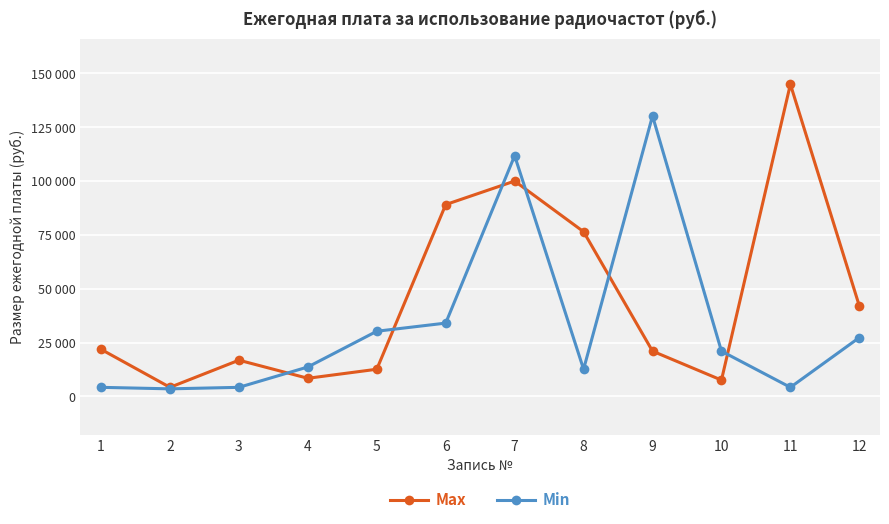

What are all the series names shown in the legend?

Max, Min